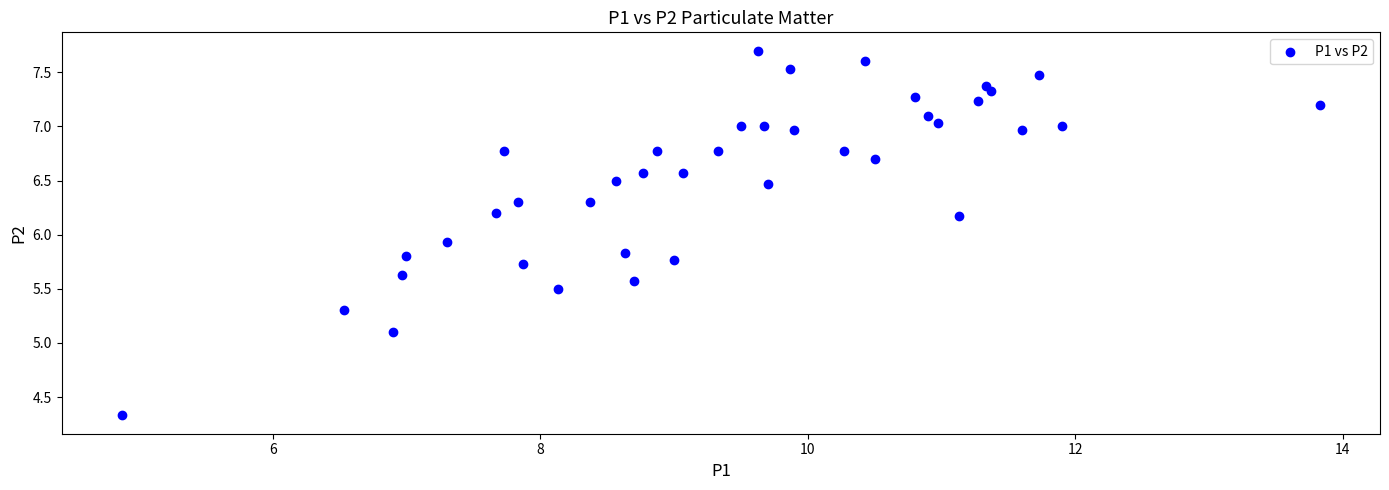

What is the range of Y values (max minus min)?

3.4